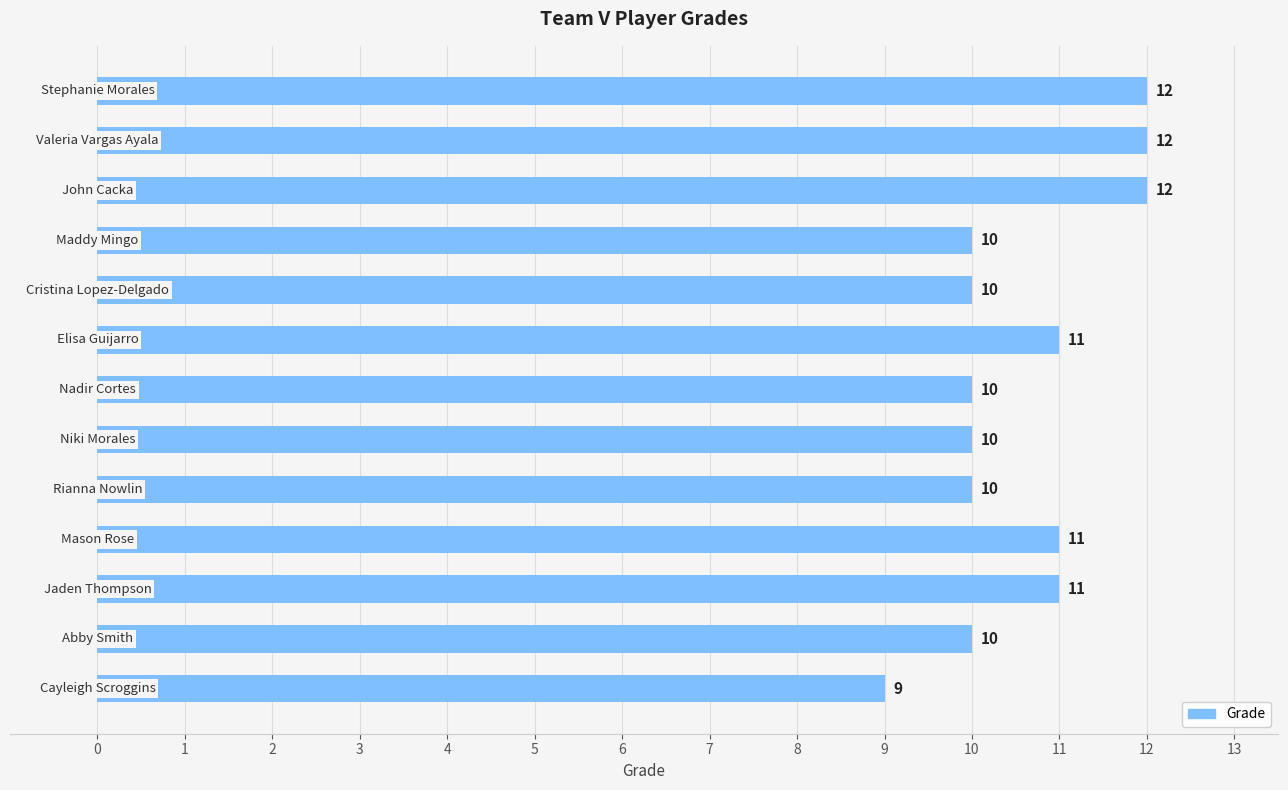

What is the greatest value displayed?

12